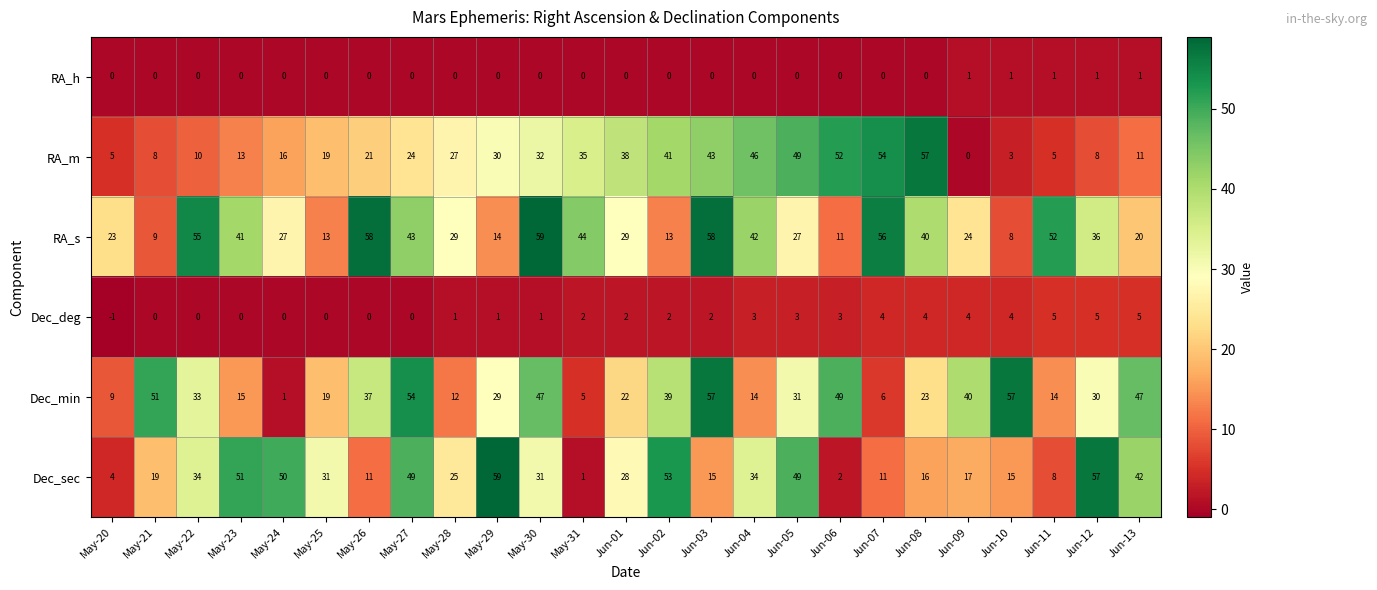

How many distinct data groups are displayed?

6